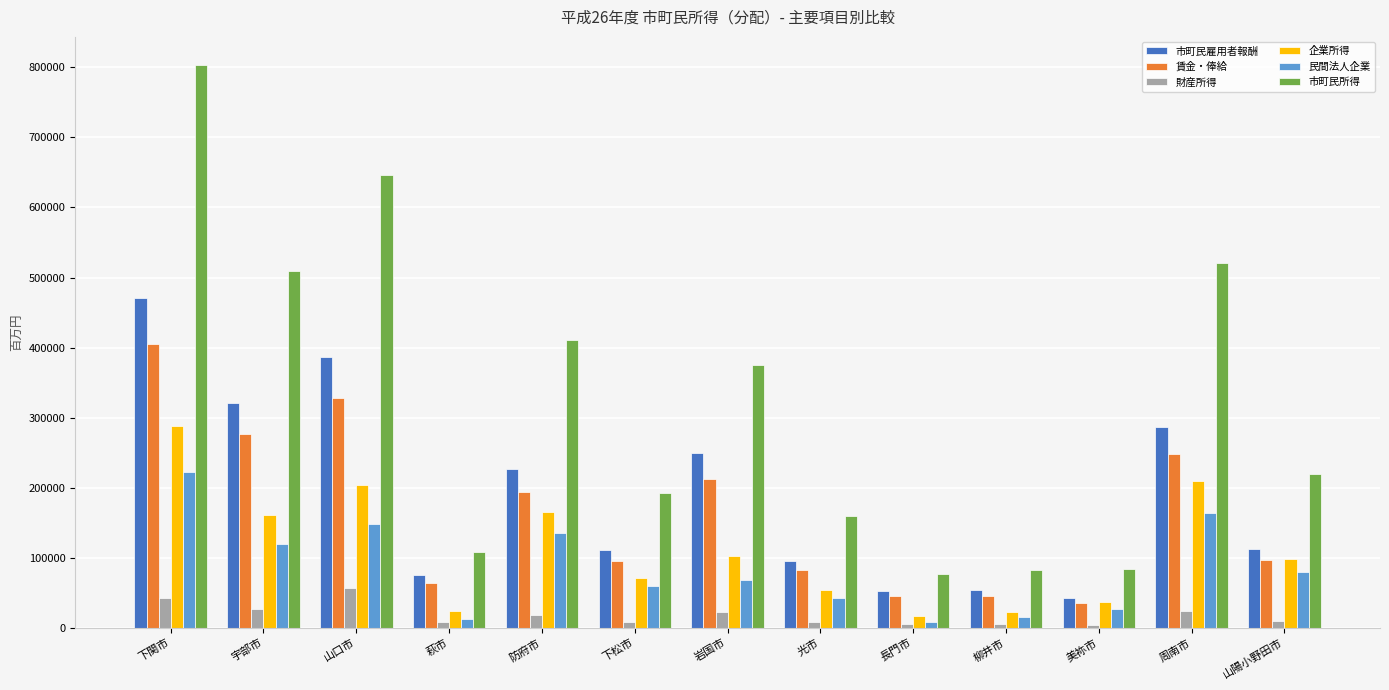

The value of 財産所得 at 萩市 is 8575. True or false?

True